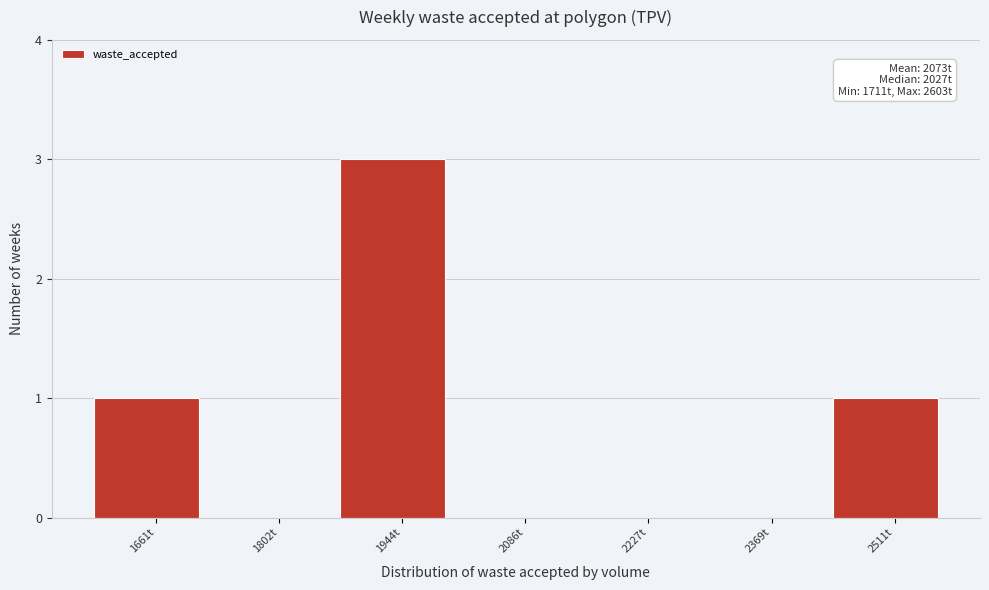

Reading right to left, what are all the values shown in this chart?

2511t=1	2369t=0	2227t=0	2086t=0	1944t=3	1802t=0	1661t=1